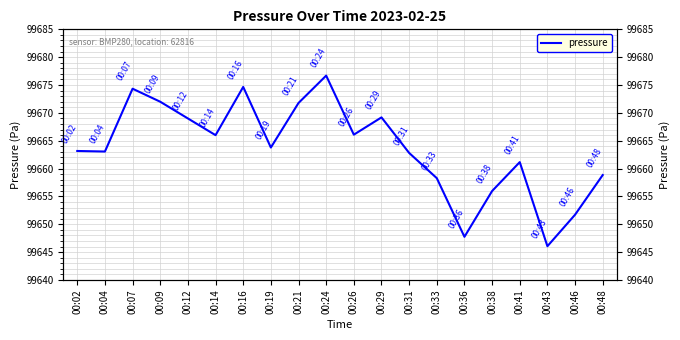

Where is the data nearest to the value 99661?

00:41